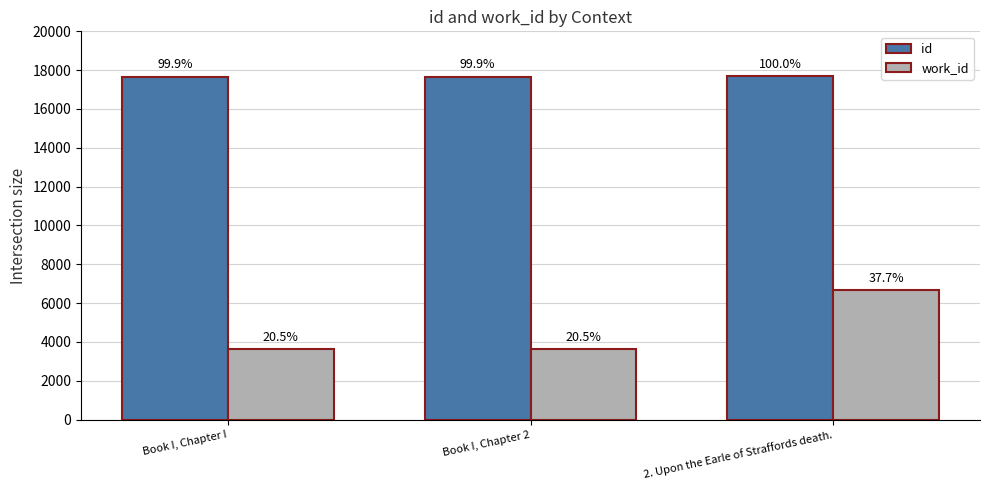

Which series changed the most between Book I, Chapter 2 and 2. Upon the Earle of Straffords death.?

work_id